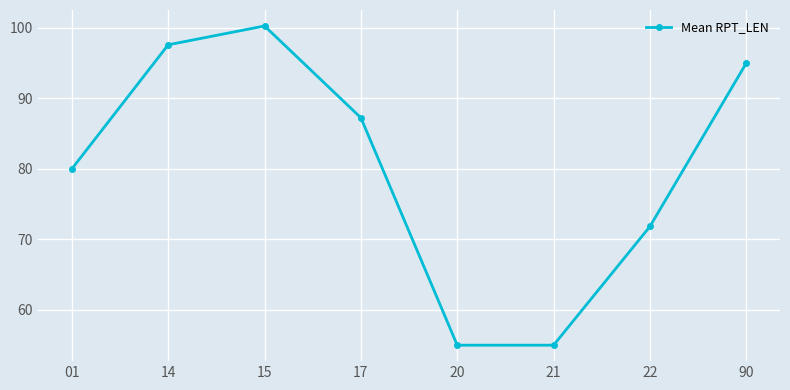

Does the chart display data point markers on the line(s)?

Yes